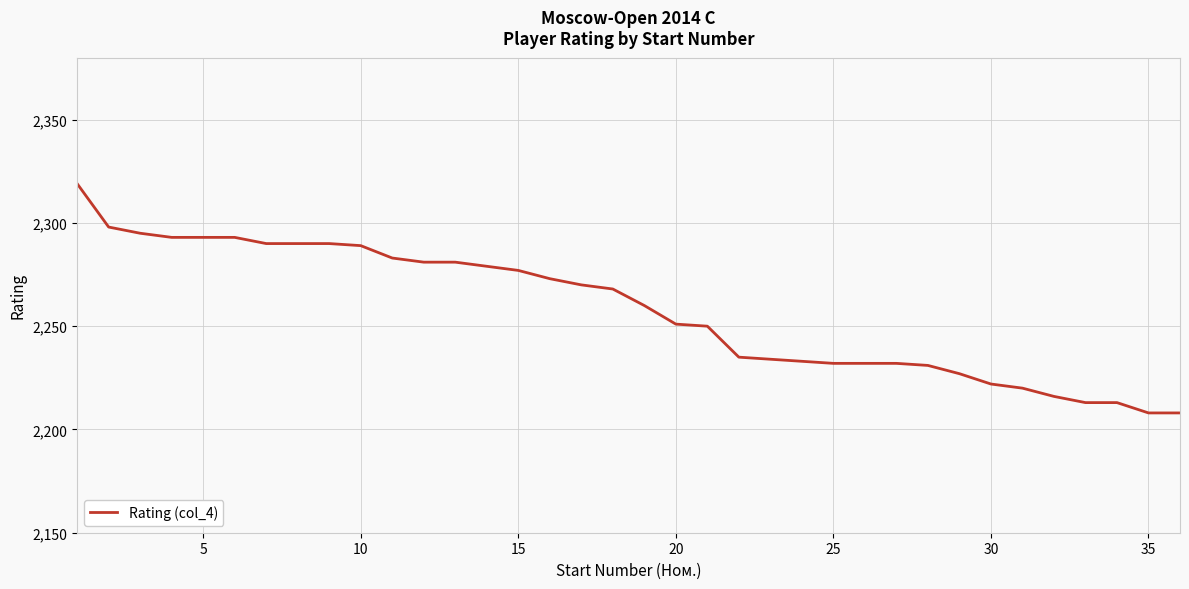

What is the difference between the maximum and minimum values?

111